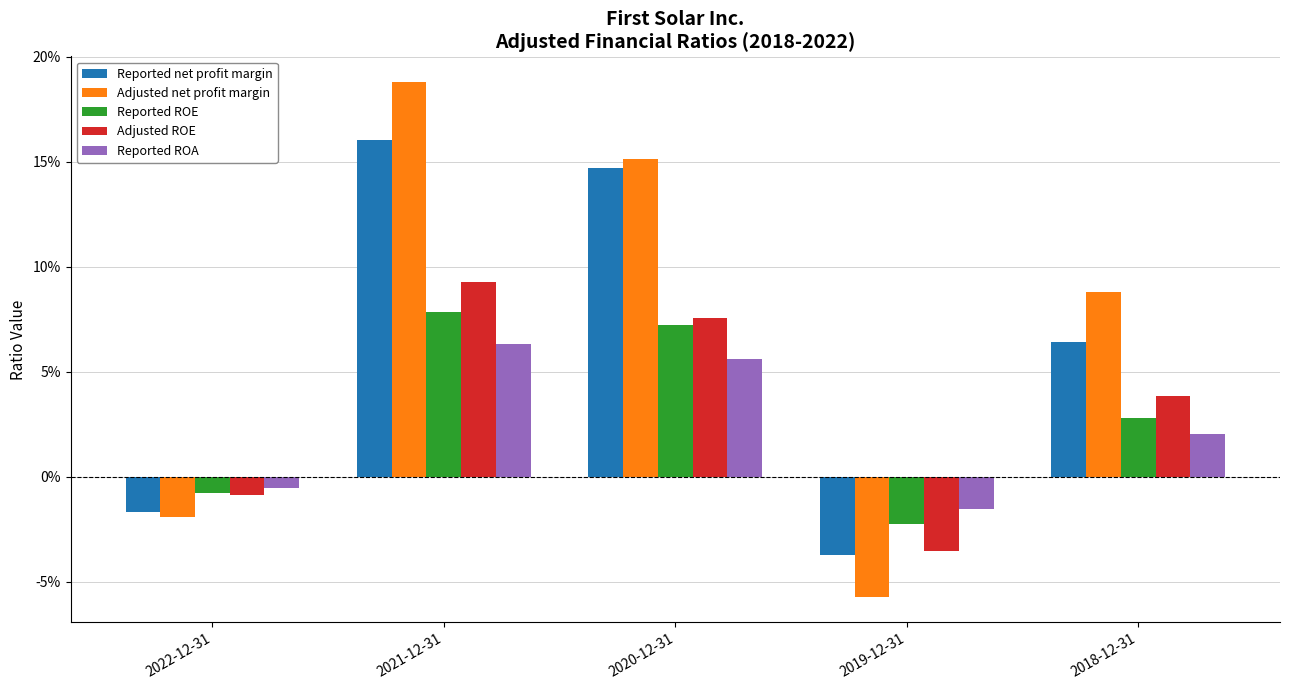

What is the value of the Adjusted ROE bar at the 2nd from the left?

0.1